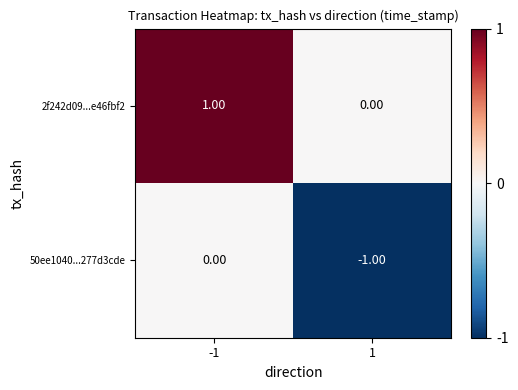

At which category is the sum across all series the highest?

-1